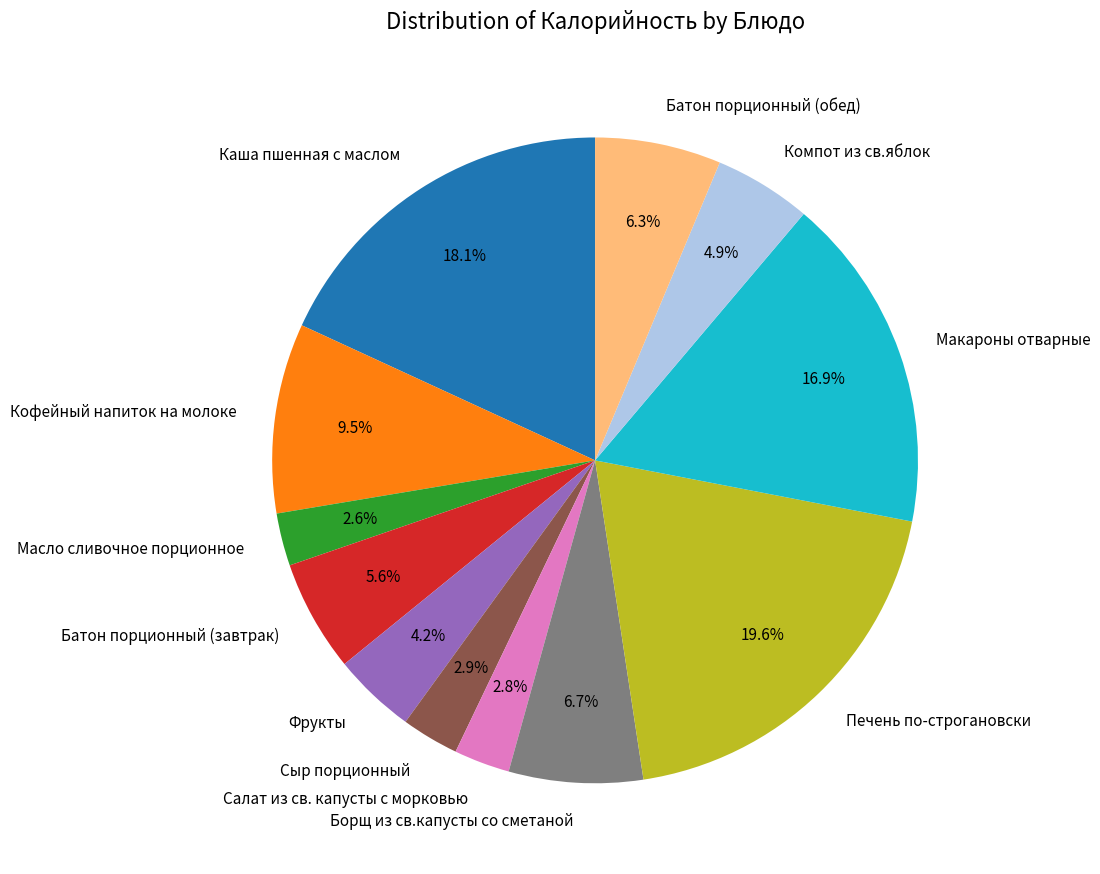

What is the largest slice in the pie chart?

Печень по-строгановски